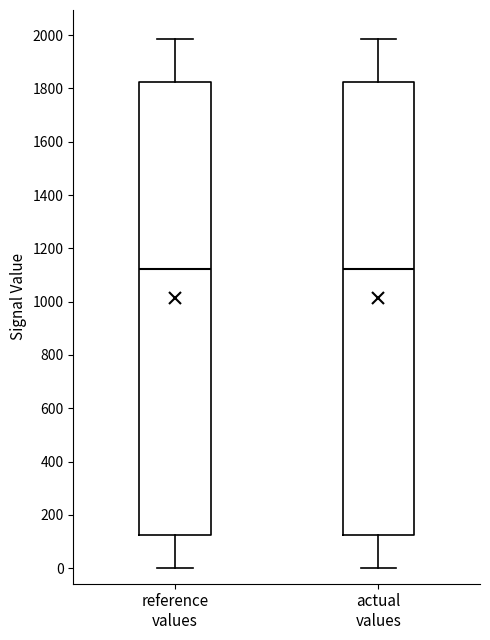

Reading left to right, read every box against the y-axis: the position of its median line, the range the box covers, and the ends of its whiskers. The values are not printed on the chart, so give them approximately, as read against the axis.

reference values: median 1120, box 120 to 1820, whiskers 0 to 1980
actual values: median 1120, box 120 to 1820, whiskers 0 to 1980